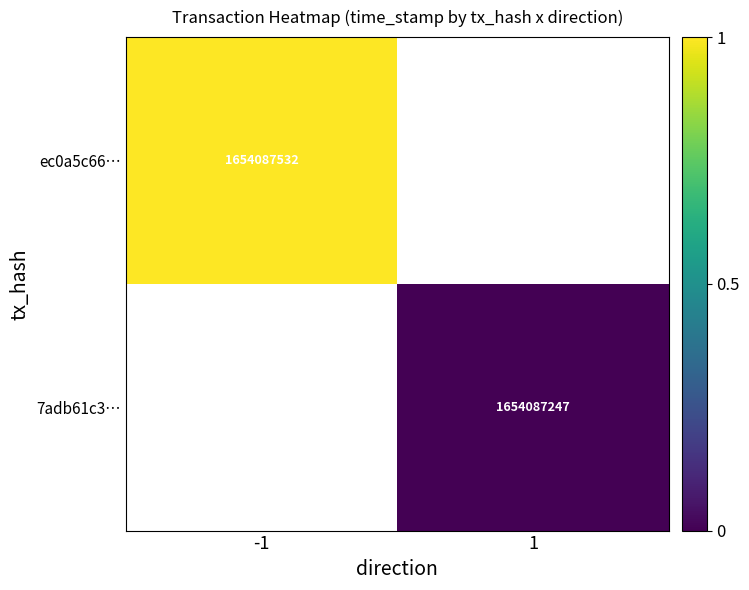

Is it true that ec0a5c66… equals 1654087532 at -1?

True